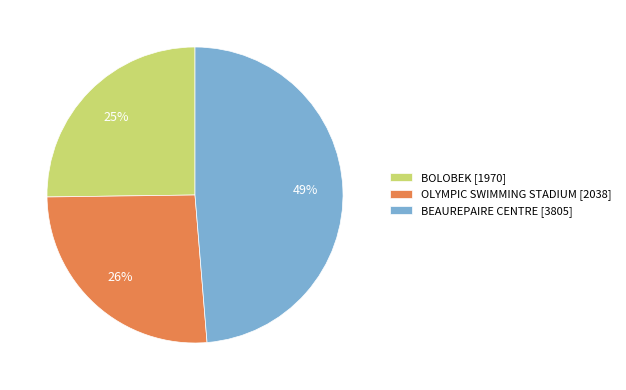

Between BOLOBEK and OLYMPIC SWIMMING STADIUM, which is larger?

OLYMPIC SWIMMING STADIUM